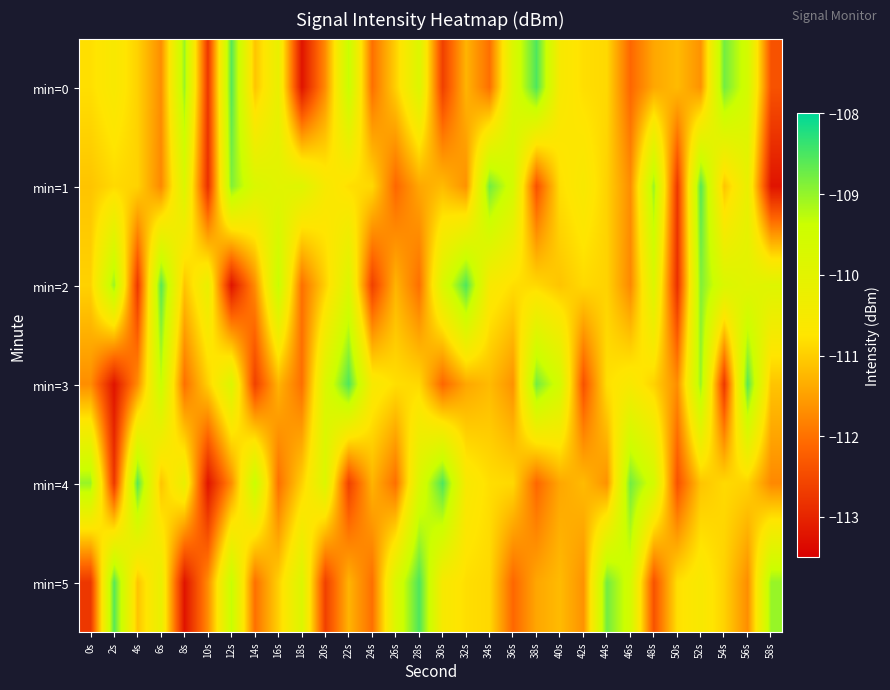

Which series has the largest total across all categories?

min=2